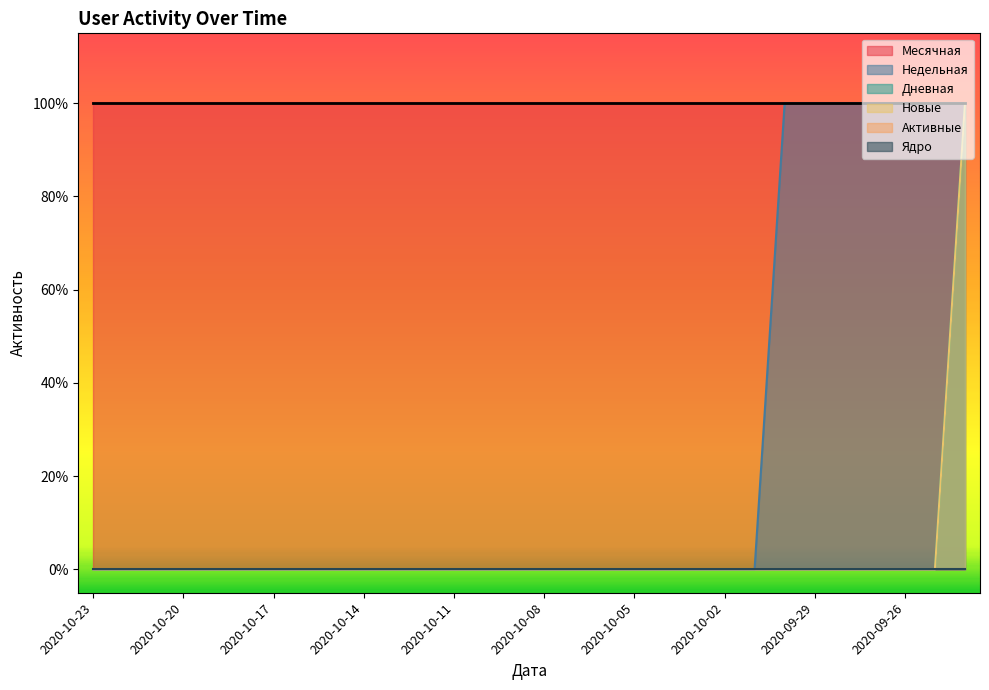

How many values in the Новые series exceed 0?

1